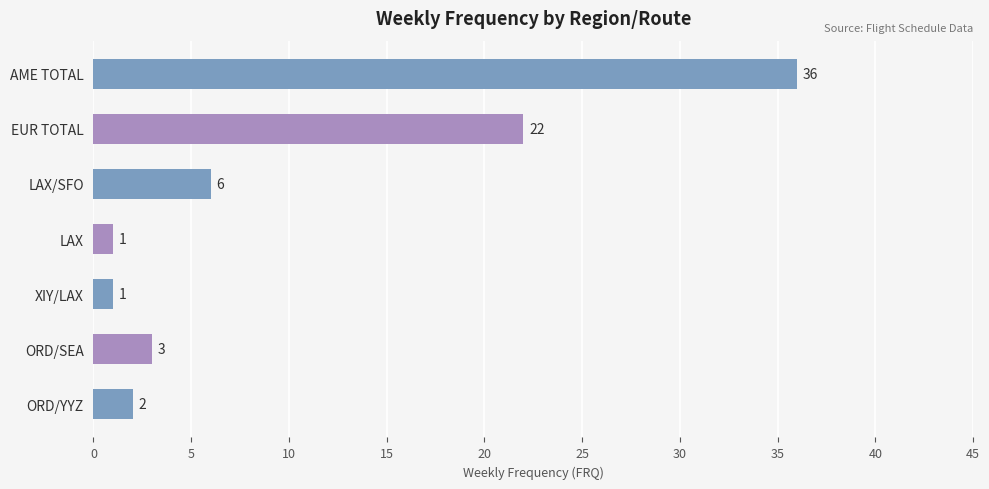

What is the greatest value displayed?

36